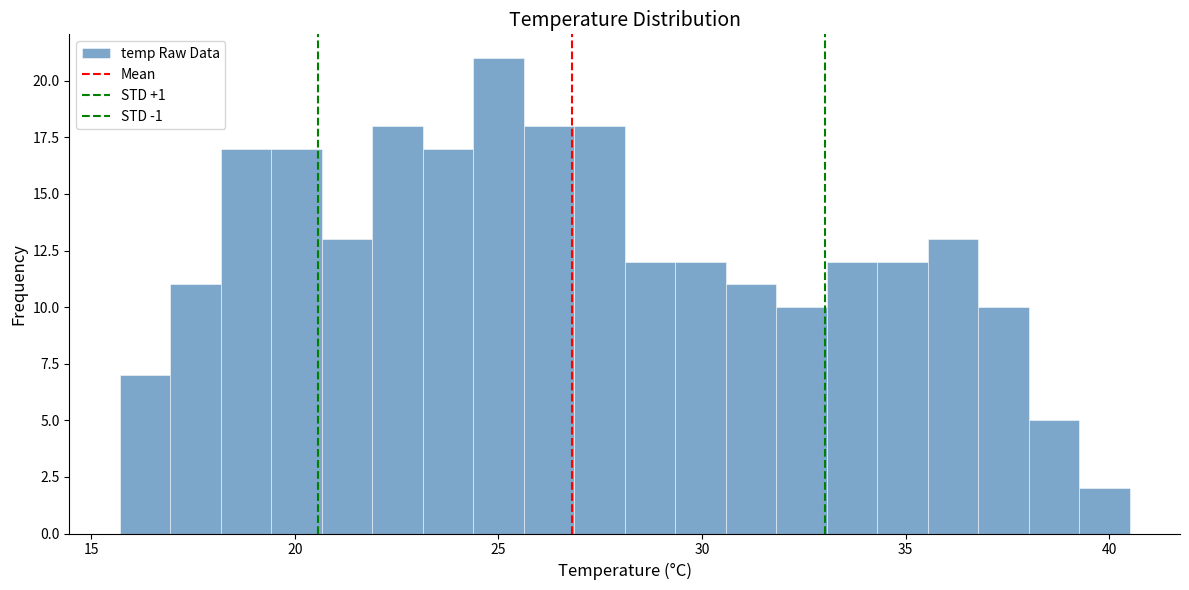

Around what value on the x-axis is the tallest bar? Give the approximate position of its centre, as read against the axis.

25.0